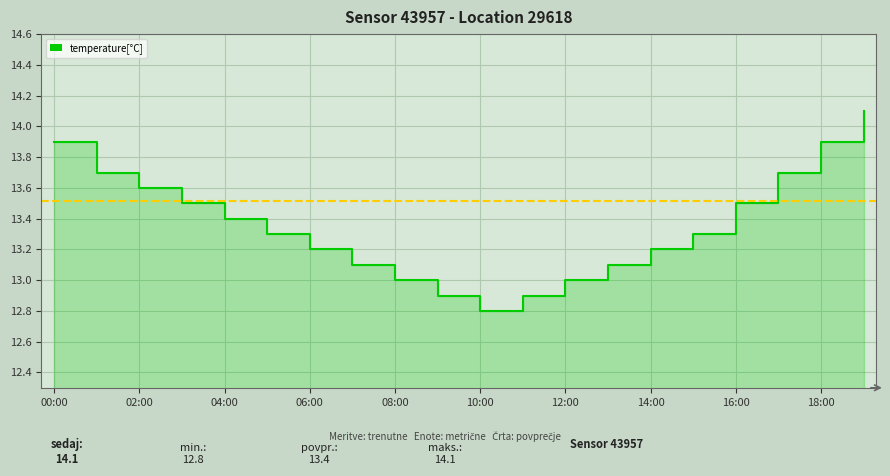

Reading right to left, what are all the values shown in this chart?

19:00=14.1	18:00=13.9	17:00=13.7	16:00=13.5	15:00=13.3	14:00=13.2	13:00=13.1	12:00=13.0	11:00=12.9	10:00=12.8	09:00=12.9	08:00=13.0	07:00=13.1	06:00=13.2	05:00=13.3	04:00=13.4	03:00=13.5	02:00=13.6	01:00=13.7	00:00=13.9